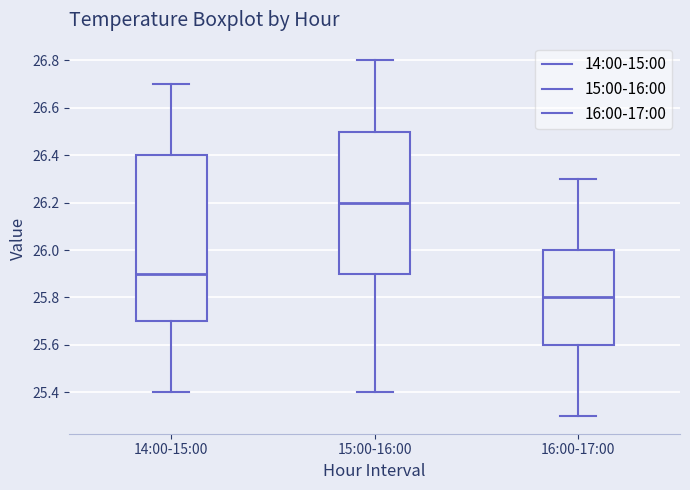

Which box has the highest median line?

15:00-16:00